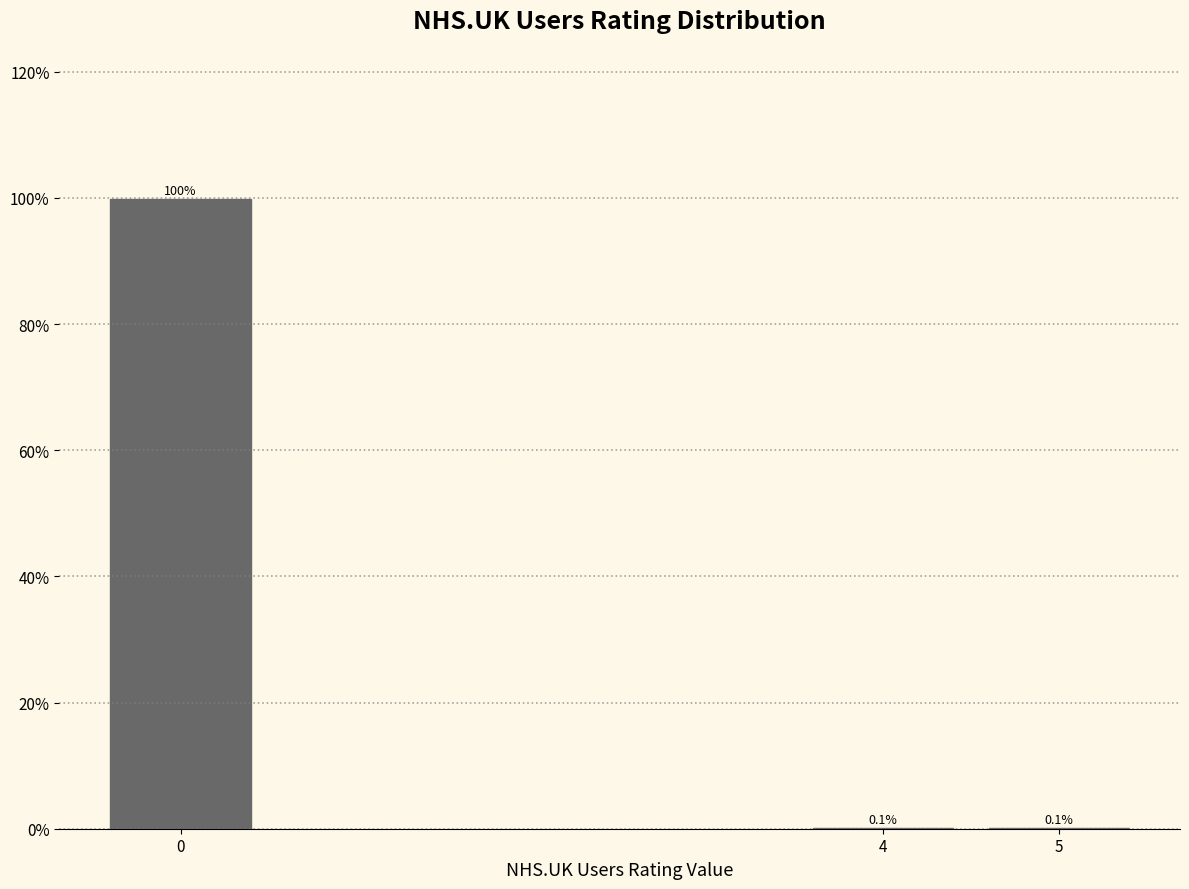

Reading left to right, list all the values displayed in this chart.

0=99.8	4=0.1	5=0.1